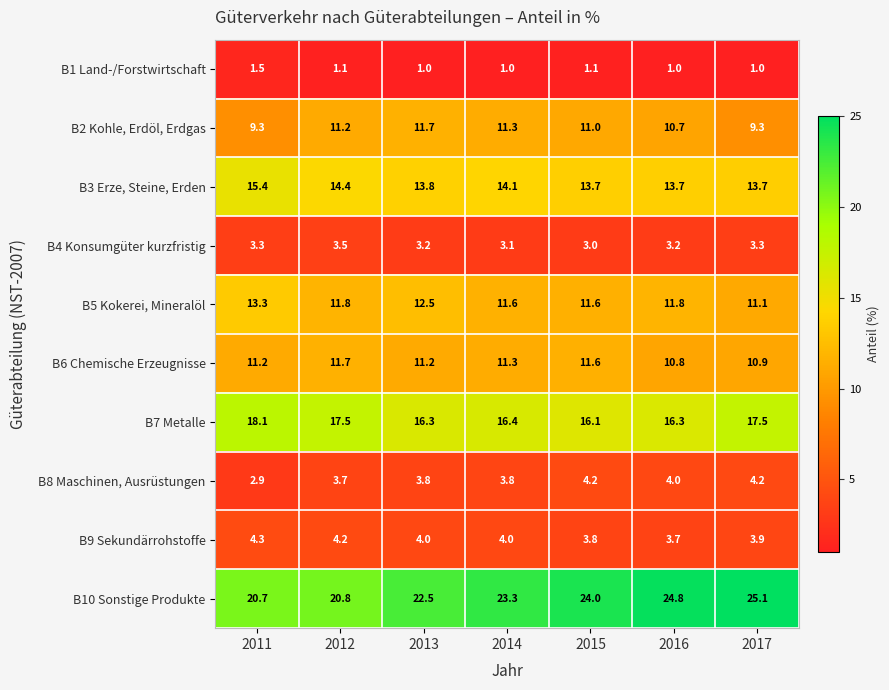

What is the smallest value displayed?

1.0